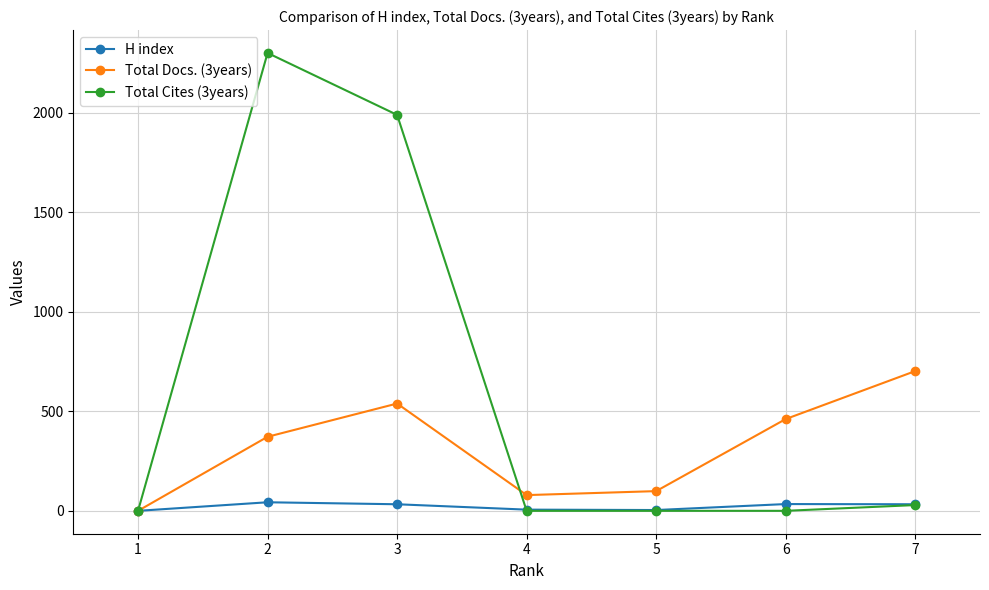

Where is Total Cites (3years) nearest to the value 1150?

3